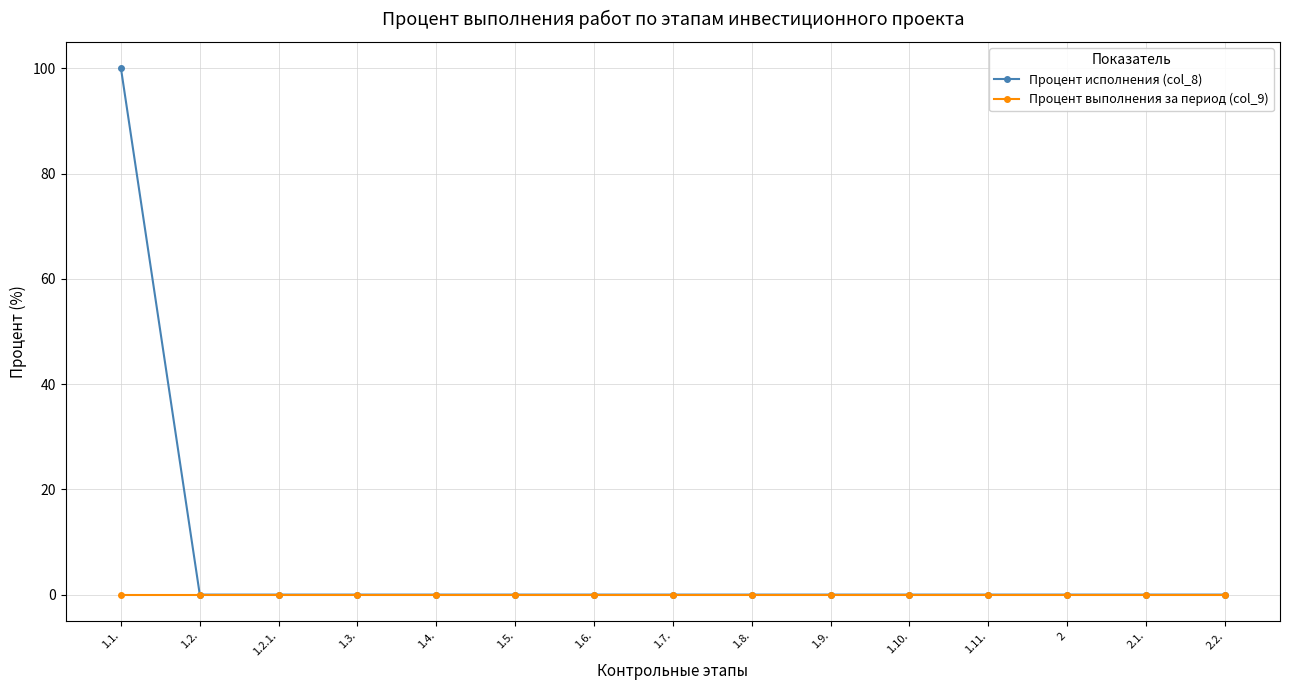

What are all the series names shown in the legend?

Процент исполнения (col_8), Процент выполнения за период (col_9)